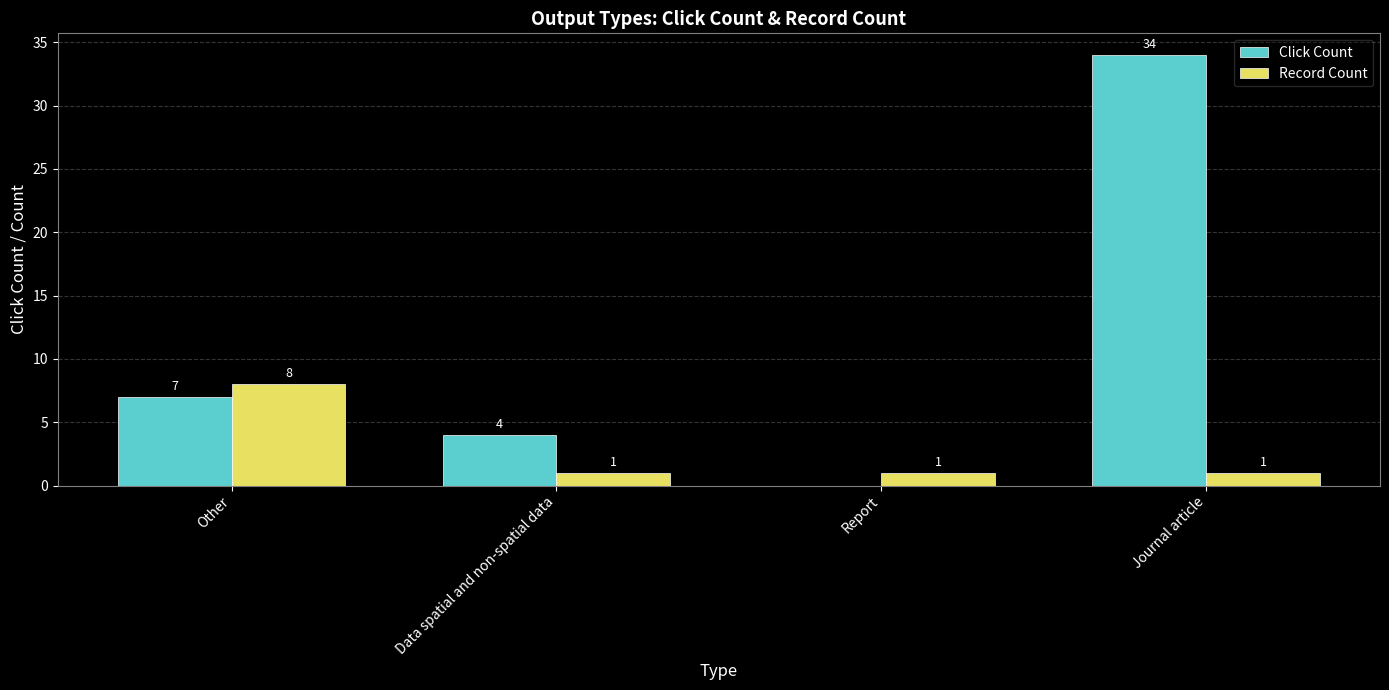

Between Data spatial and non-spatial data and Journal article, which series saw the biggest shift?

Click Count